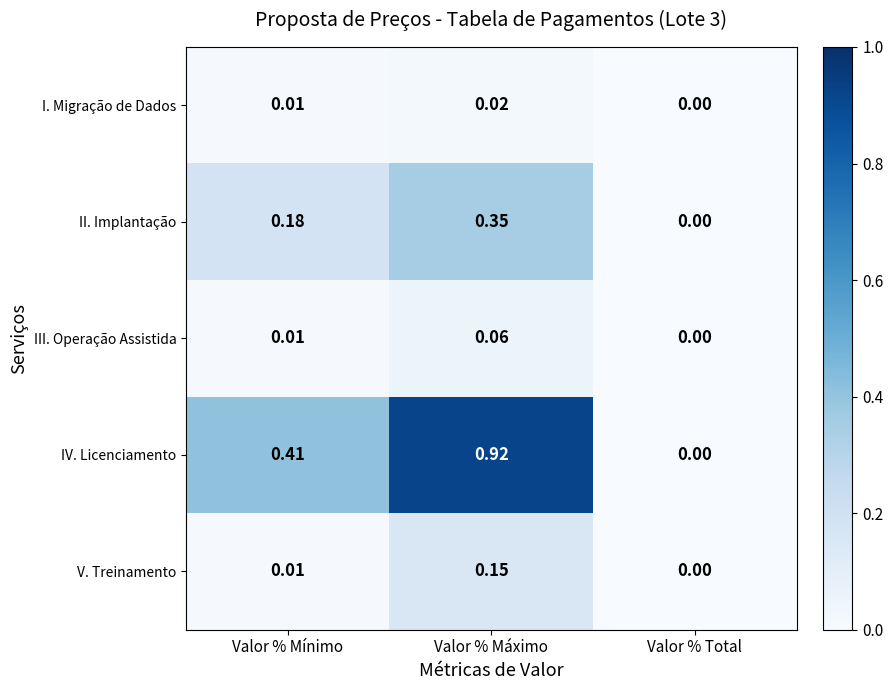

Where is I. Migração de Dados nearest to the value 0?

Valor % Total